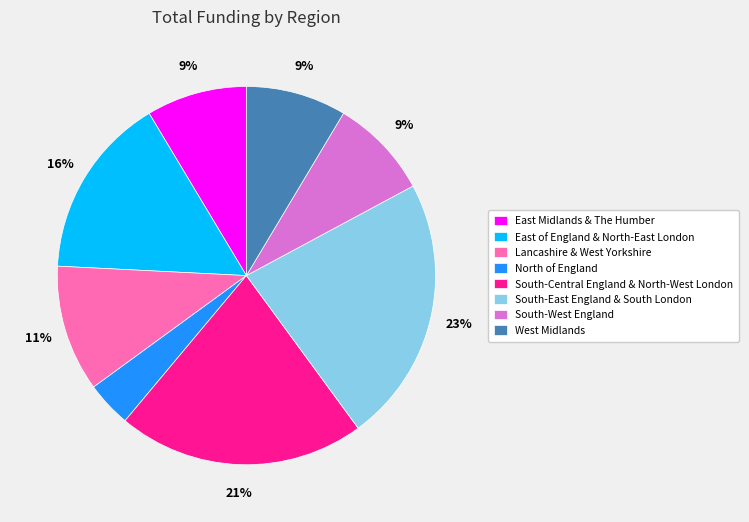

How many slices are in this pie chart?

8